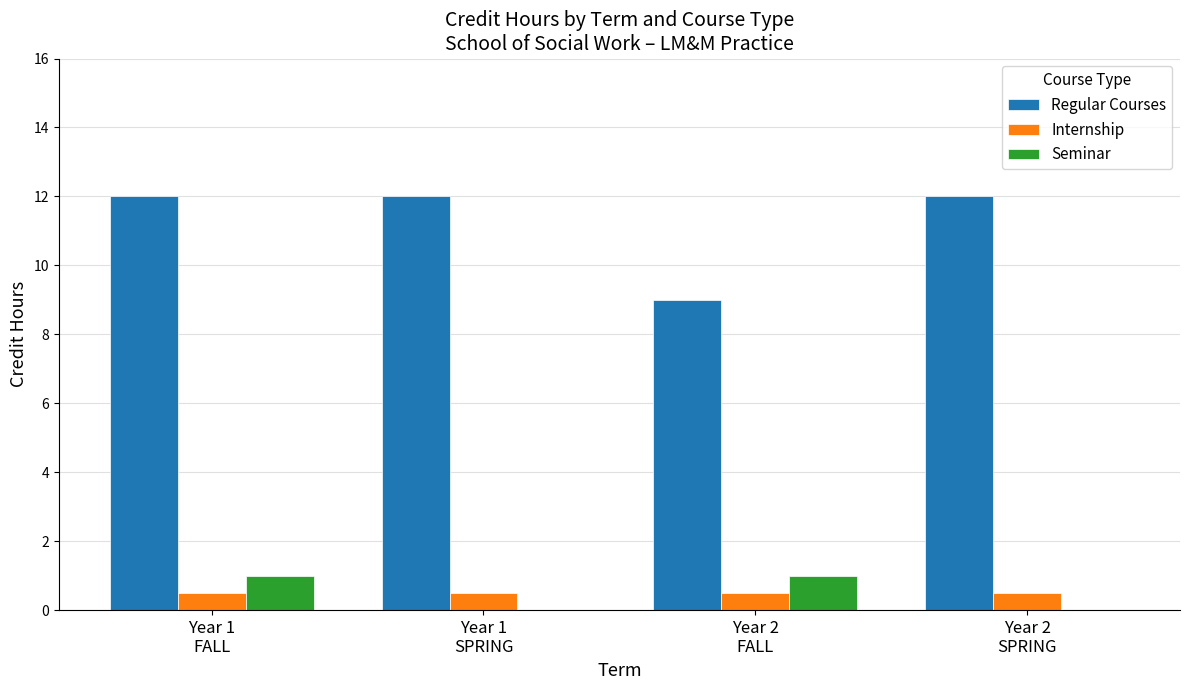

What is the sum of all Internship values?

2.0